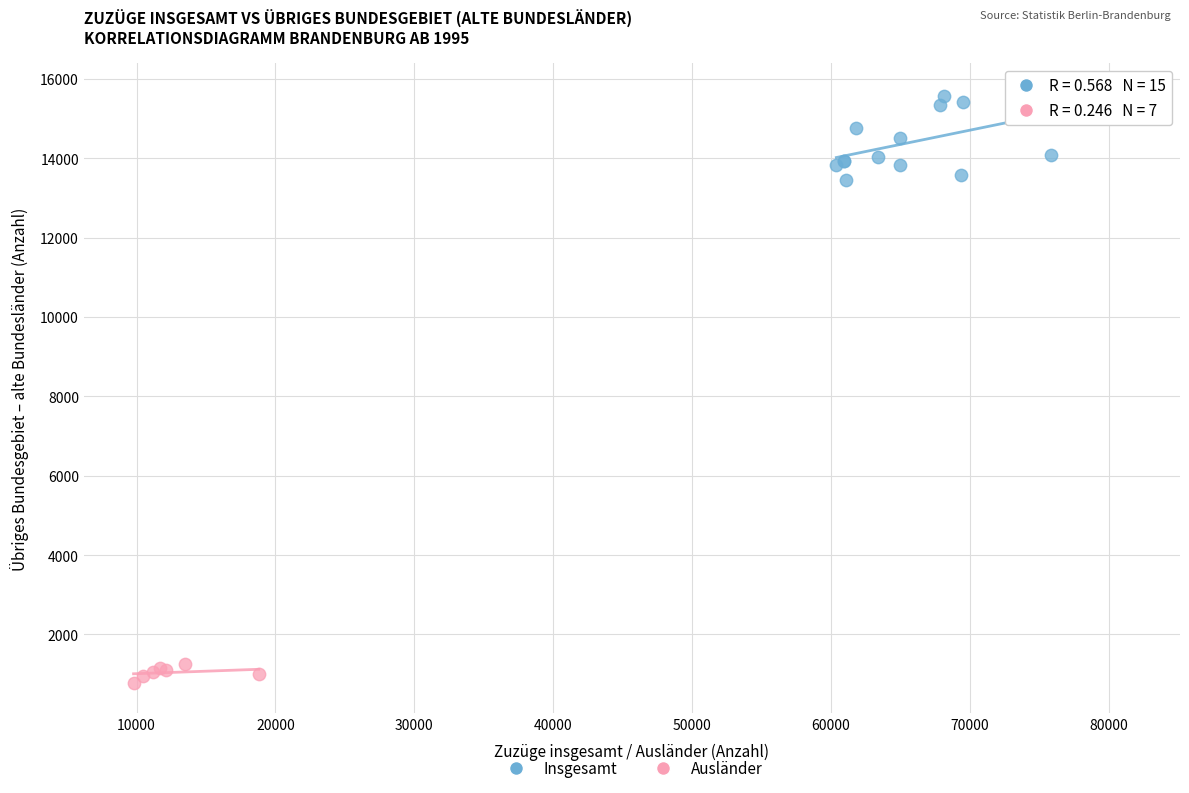

Which series contains the lowest Y value?

Ausländer